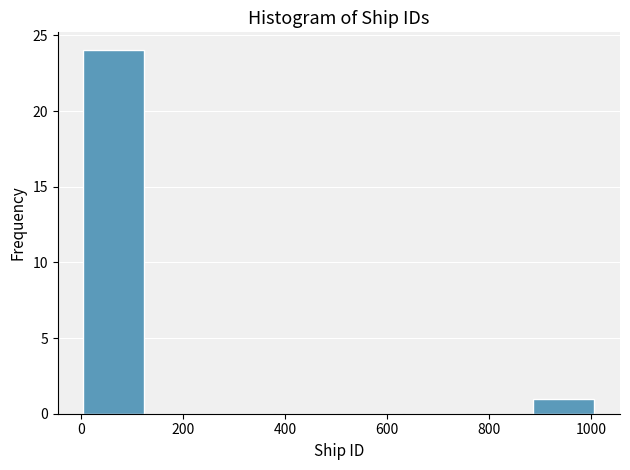

Reading left to right, list every bar in this chart as the range it spans on the x-axis followed by its height. Neither the bar edges nor the heights are printed on the chart, so give them approximately, as read against the axes.

0 to 120: 24
120 to 260: 0
260 to 380: 0
380 to 500: 0
500 to 640: 0
640 to 760: 0
760 to 880: 0
880 to 1000: 1